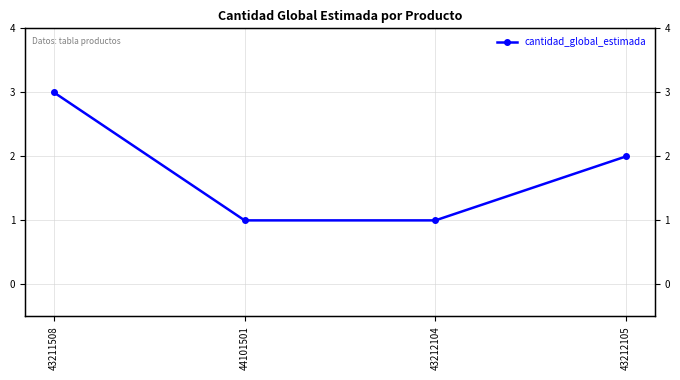

Count the number of values greater than 2.

1